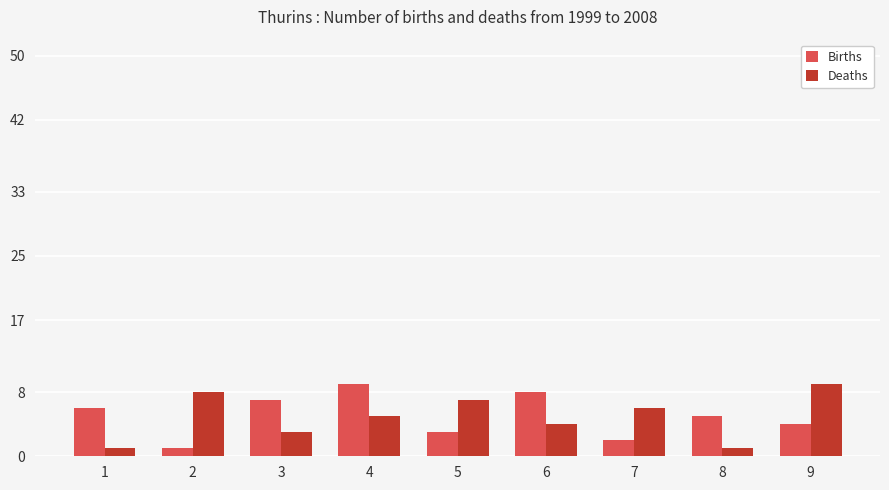

What is the value of the Births bar at the 4th from the left?

9